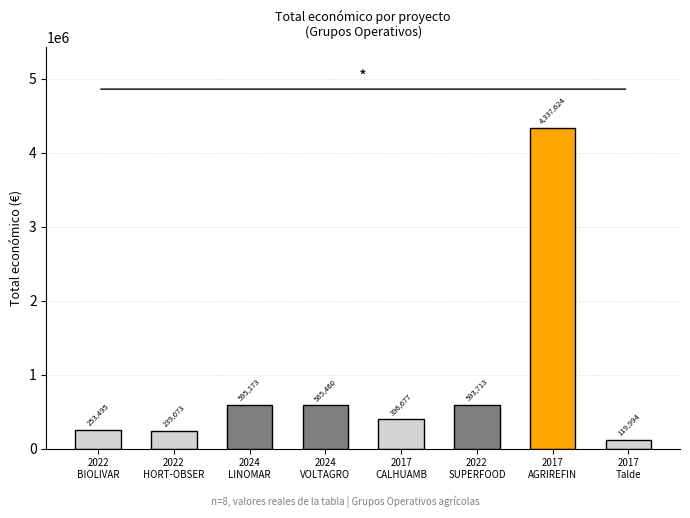

At which category does the chart reach its minimum across all series?

2017
Talde